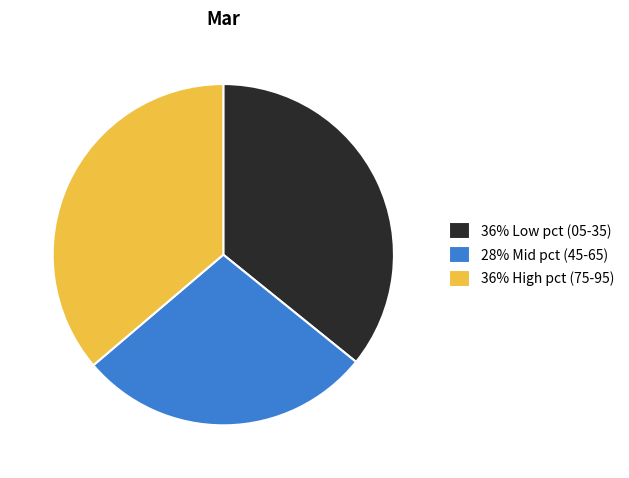

Combined, do 28% Mid pct (45-65) and 36% Low pct (05-35) account for over 50%?

Yes